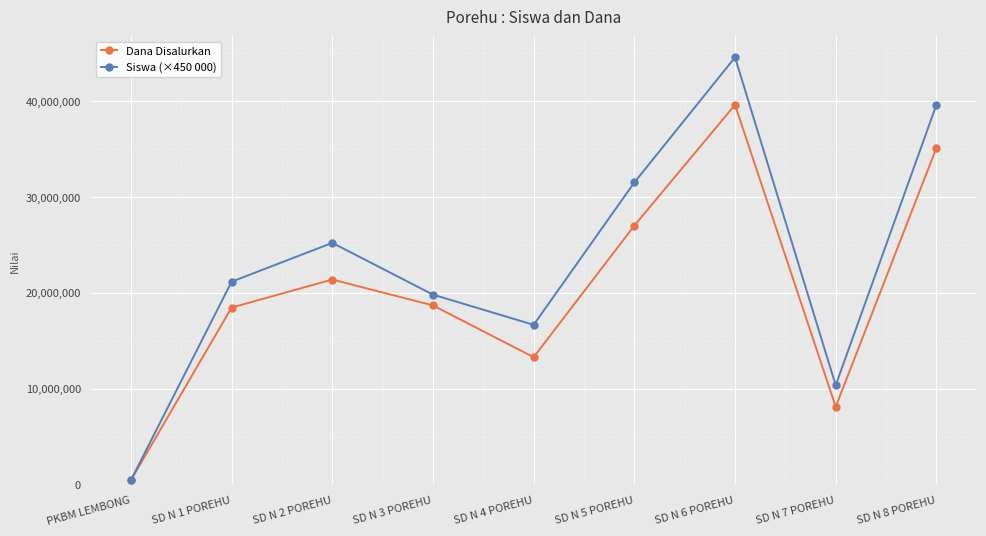

Reading left to right, list all the values displayed in this chart.

Dana Disalurkan: 450000	18450000	21375000	18675000	13275000	27000000	39600000	8100000	35100000
Siswa (×450 000): 450000	21150000	25200000	19800000	16650000	31500000	44550000	10350000	39600000